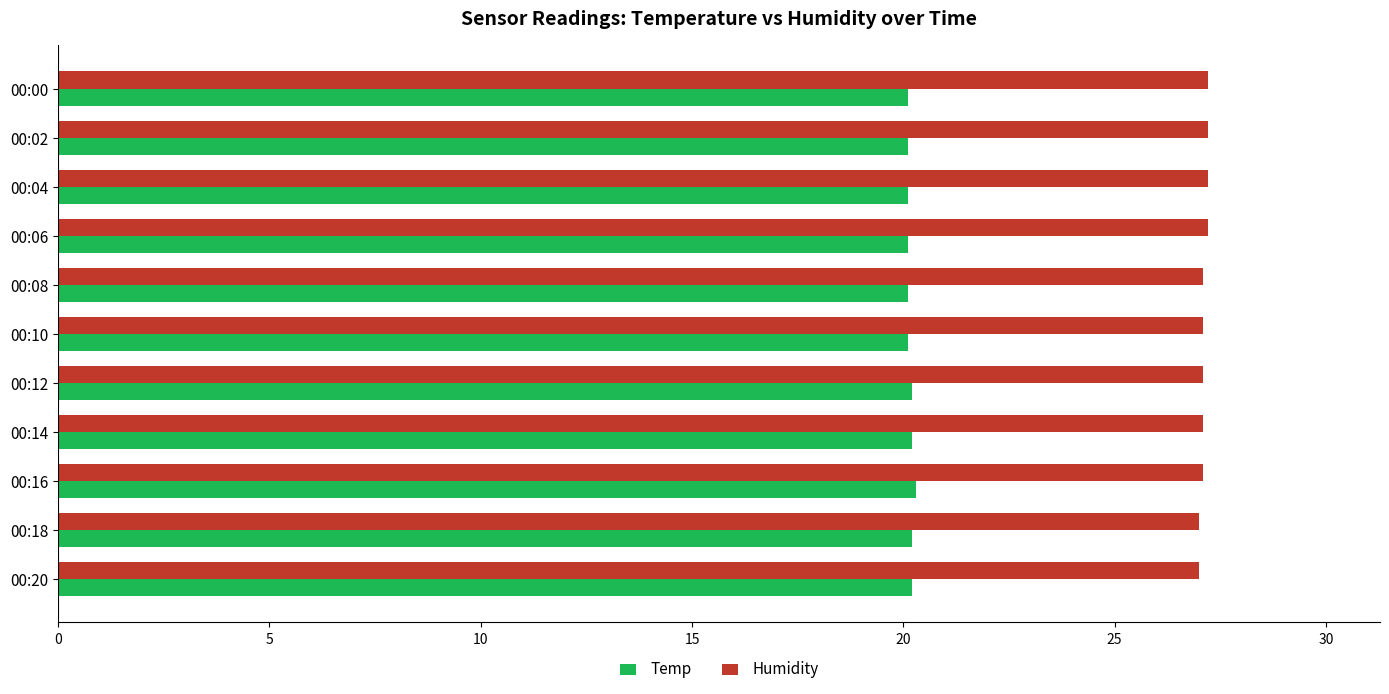

What is the highest value of the Temp series?

20.3